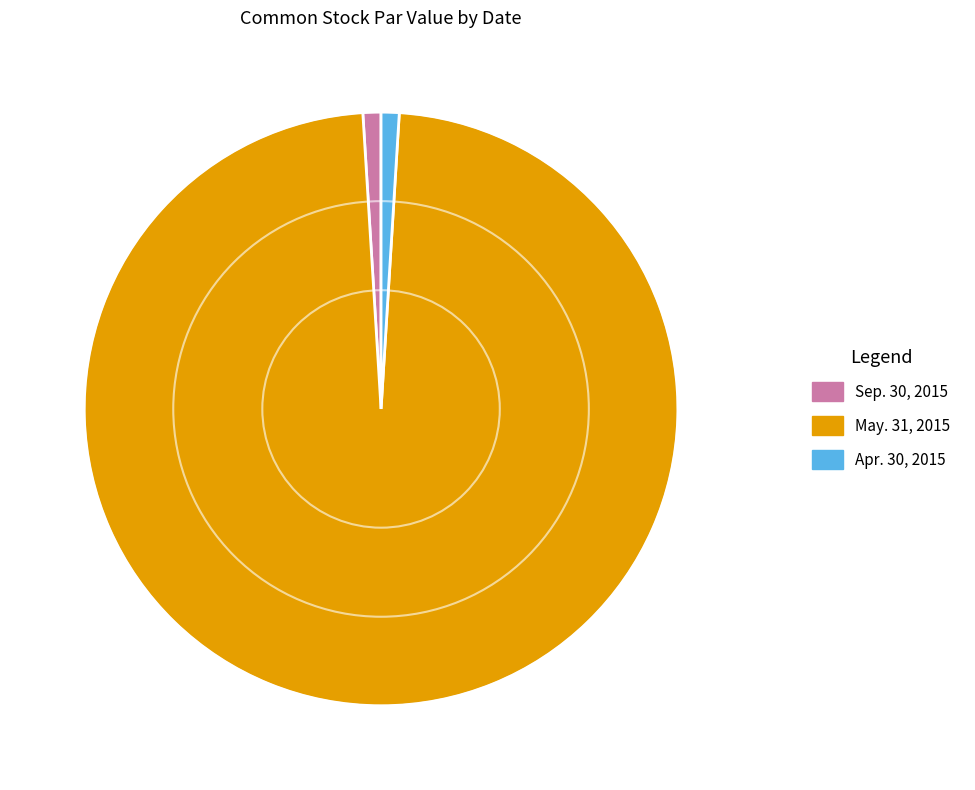

Which has a higher value, Apr. 30, 2015 or May. 31, 2015?

May. 31, 2015